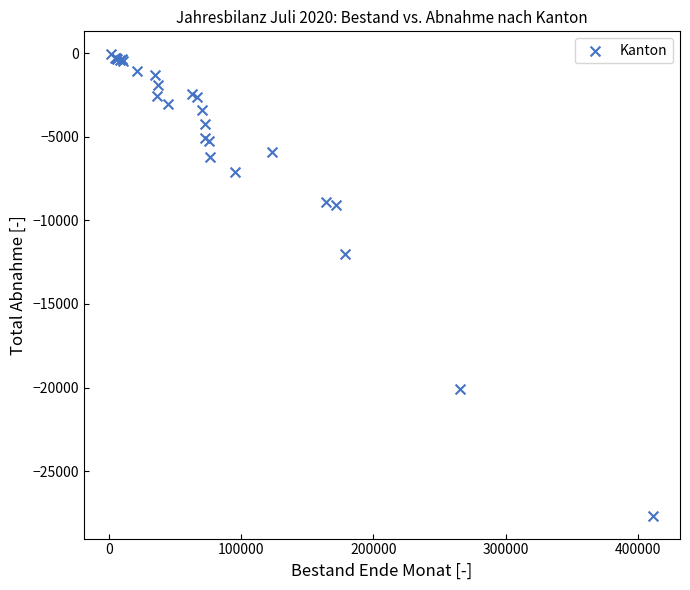

What Y value in the scatter plot is closest to -13863?

-12040